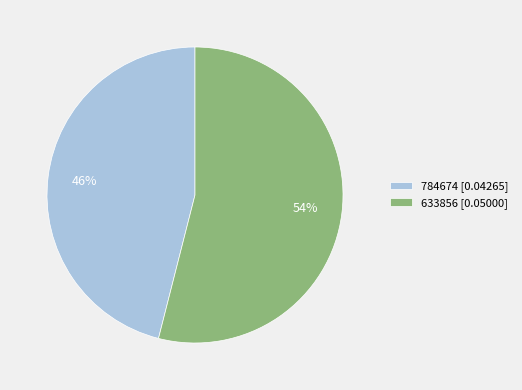

To the nearest percent, what is the difference between the 633856 and 784674 slice percentages?

8%